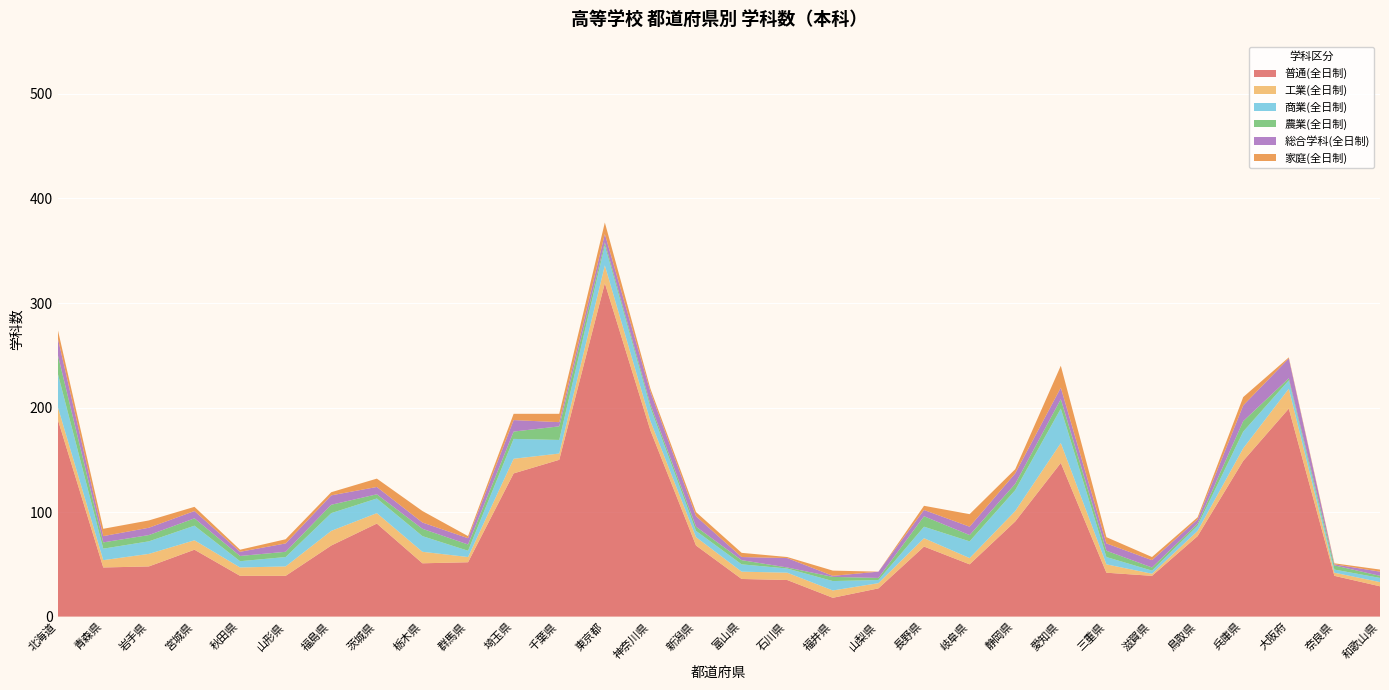

Reading left to right, extract all data points from this chart.

普通(全日制): 北海道=189	青森県=47	岩手県=48	宮城県=64	秋田県=39	山形県=39	福島県=68	茨城県=89	栃木県=51	群馬県=52	埼玉県=137	千葉県=150	東京都=319	神奈川県=178	新潟県=68	富山県=36	石川県=35	福井県=18	山梨県=27	長野県=67	岐阜県=50	静岡県=91	愛知県=147	三重県=42	滋賀県=39	鳥取県=77	兵庫県=149	大阪府=199	奈良県=39	和歌山県=29
工業(全日制): 北海道=12	青森県=7	岩手県=12	宮城県=9	秋田県=8	山形県=9	福島県=14	茨城県=10	栃木県=11	群馬県=5	埼玉県=14	千葉県=6	東京都=17	神奈川県=9	新潟県=8	富山県=7	石川県=7	福井県=7	山梨県=5	長野県=8	岐阜県=6	静岡県=10	愛知県=19	三重県=8	滋賀県=2	鳥取県=5	兵庫県=12	大阪府=19	奈良県=3	和歌山県=4
商業(全日制): 北海道=32	青森県=11	岩手県=12	宮城県=14	秋田県=6	山形県=9	福島県=17	茨城県=14	栃木県=15	群馬県=6	埼玉県=19	千葉県=13	東京都=19	神奈川県=13	新潟県=6	富山県=7	石川県=4	福井県=9	山梨県=3	長野県=11	岐阜県=16	静岡県=20	愛知県=33	三重県=7	滋賀県=3	鳥取県=5	兵庫県=16	大阪府=8	奈良県=3	和歌山県=4
農業(全日制): 北海道=18	青森県=6	岩手県=6	宮城県=7	秋田県=5	山形県=5	福島県=8	茨城県=4	栃木県=7	群馬県=6	埼玉県=7	千葉県=13	東京都=3	神奈川県=3	新潟県=4	富山県=4	石川県=1	福井県=4	山梨県=2	長野県=10	岐阜県=6	静岡県=6	愛知県=9	三重県=6	滋賀県=3	鳥取県=2	兵庫県=10	大阪府=2	奈良県=4	和歌山県=2
総合学科(全日制): 北海道=16	青森県=6	岩手県=7	宮城県=7	秋田県=4	山形県=8	福島県=9	茨城県=7	栃木県=6	群馬県=6	埼玉県=11	千葉県=4	東京都=8	神奈川県=12	新潟県=10	富山県=3	石川県=9	福井県=1	山梨県=6	長野県=6	岐阜県=8	静岡県=10	愛知県=11	三重県=7	滋賀県=7	鳥取県=4	兵庫県=15	大阪府=19	奈良県=1	和歌山県=4
家庭(全日制): 北海道=8	青森県=7	岩手県=7	宮城県=4	秋田県=2	山形県=4	福島県=3	茨城県=8	栃木県=11	群馬県=2	埼玉県=6	千葉県=8	東京都=11	神奈川県=3	新潟県=4	富山県=4	石川県=1	福井県=5	山梨県=0	長野県=4	岐阜県=12	静岡県=4	愛知県=21	三重県=6	滋賀県=3	鳥取県=2	兵庫県=8	大阪府=1	奈良県=1	和歌山県=2